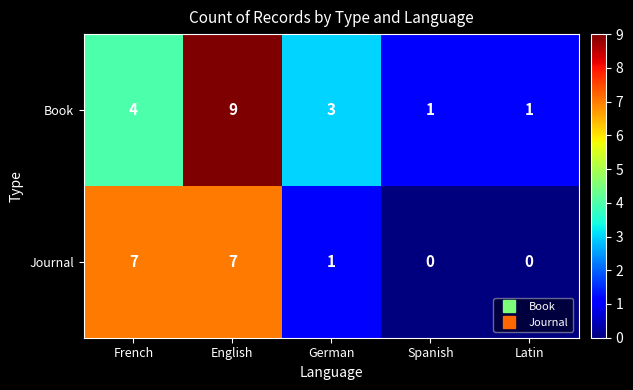

How many categories are shown in the chart?

5